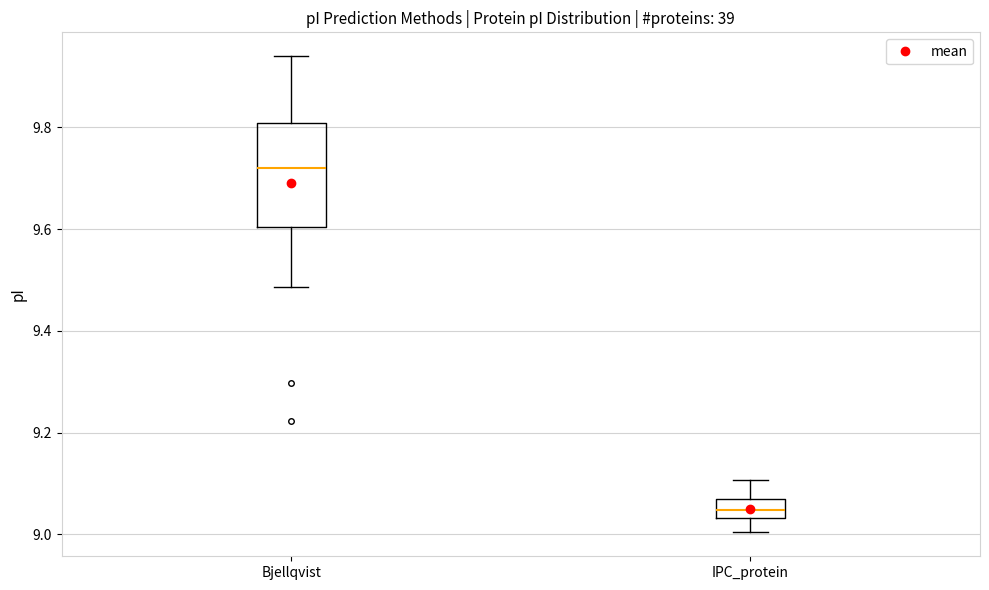

Which box's median line is the lowest?

IPC_protein